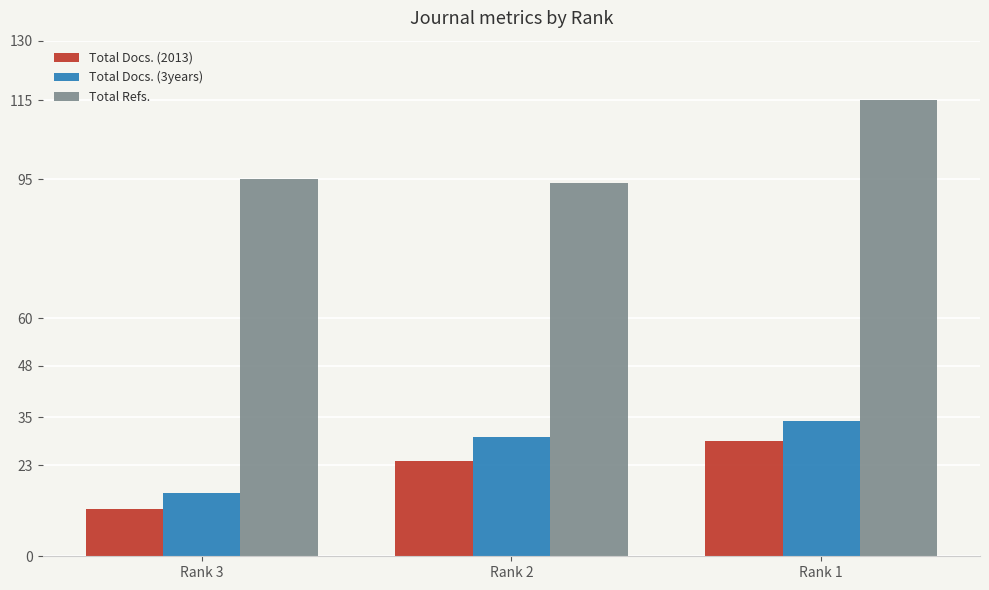

Count the number of categories in the chart.

3